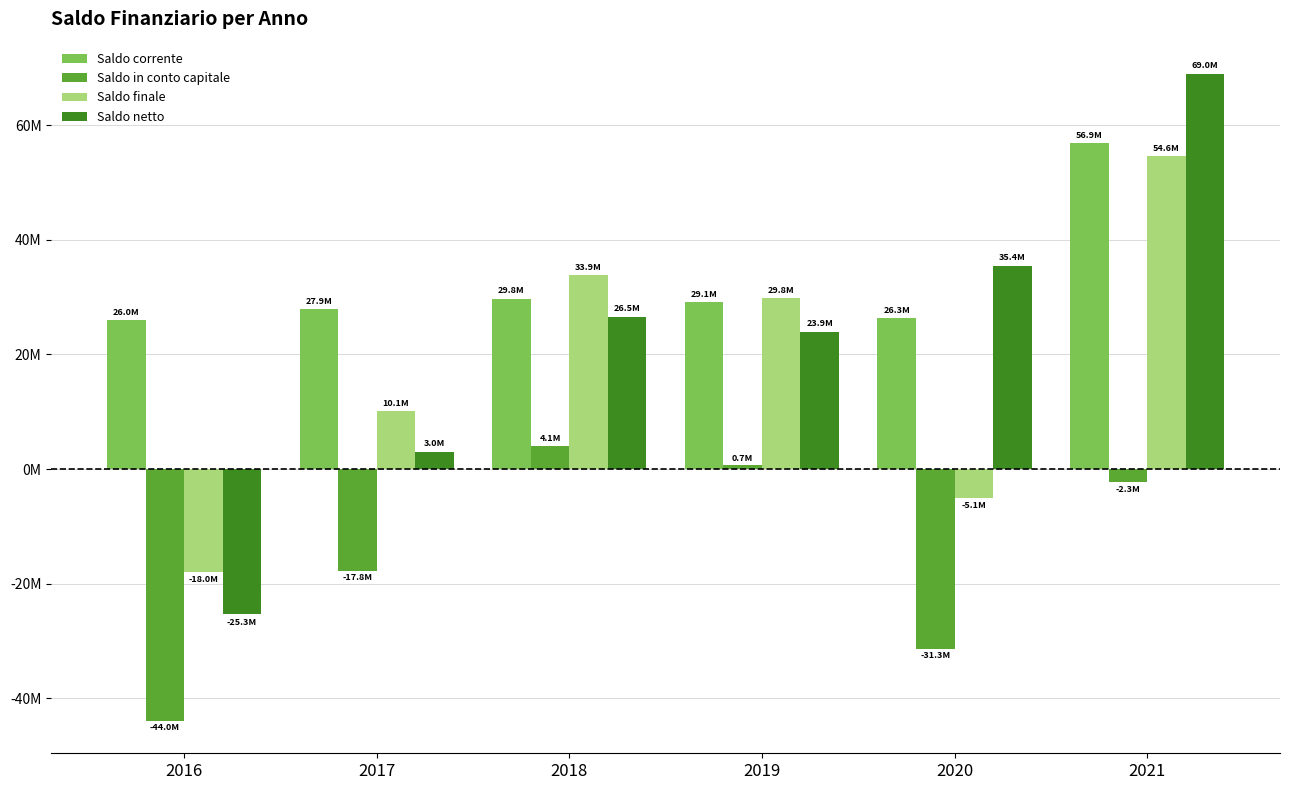

What is the sum of all Saldo netto values?

132474430.7